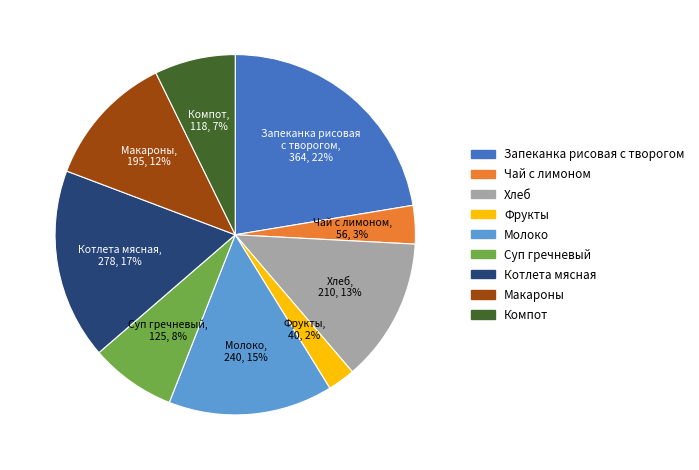

To the nearest percent, what is the difference between the largest and smallest slice percentages?

20%